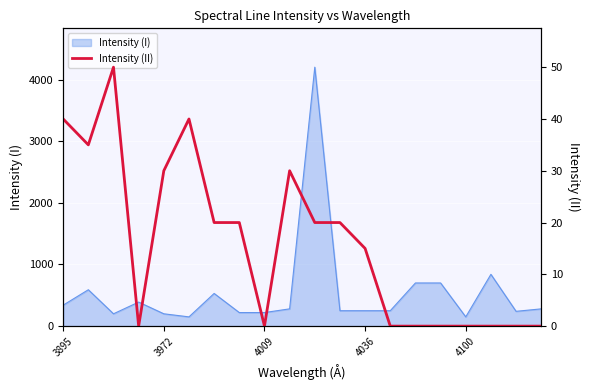

Does the chart display data point markers on the line(s)?

No